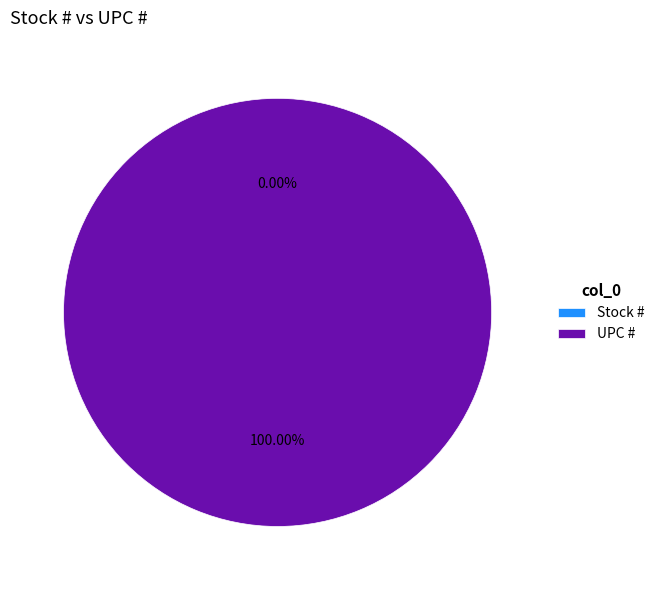

How many slices are in this pie chart?

2